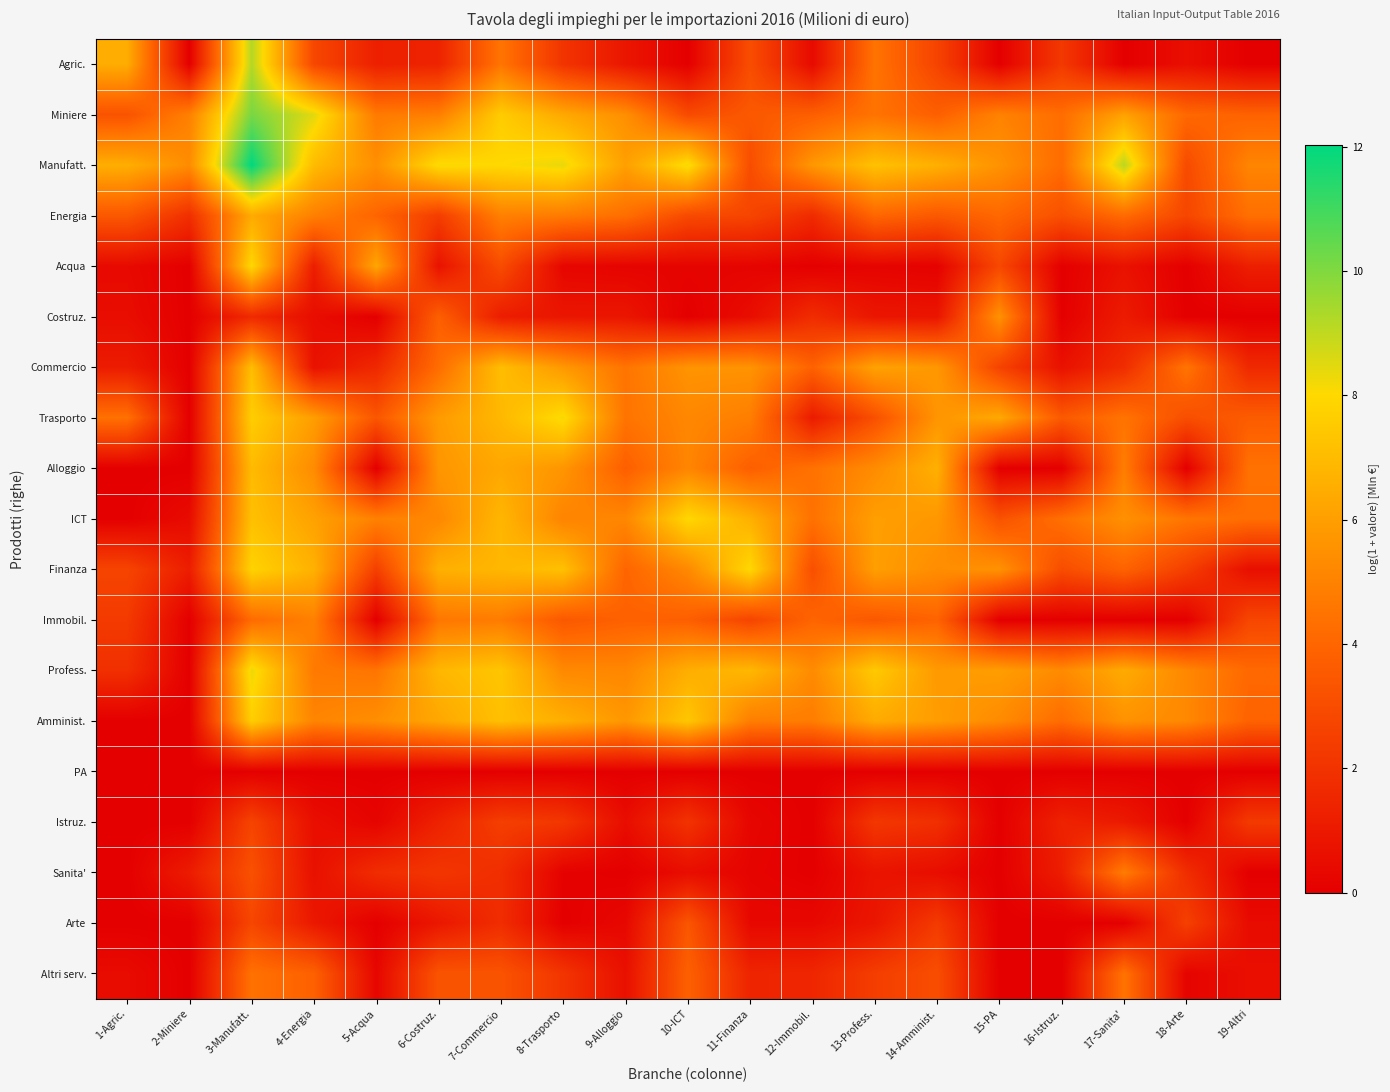

Count the number of data series in this chart.

19